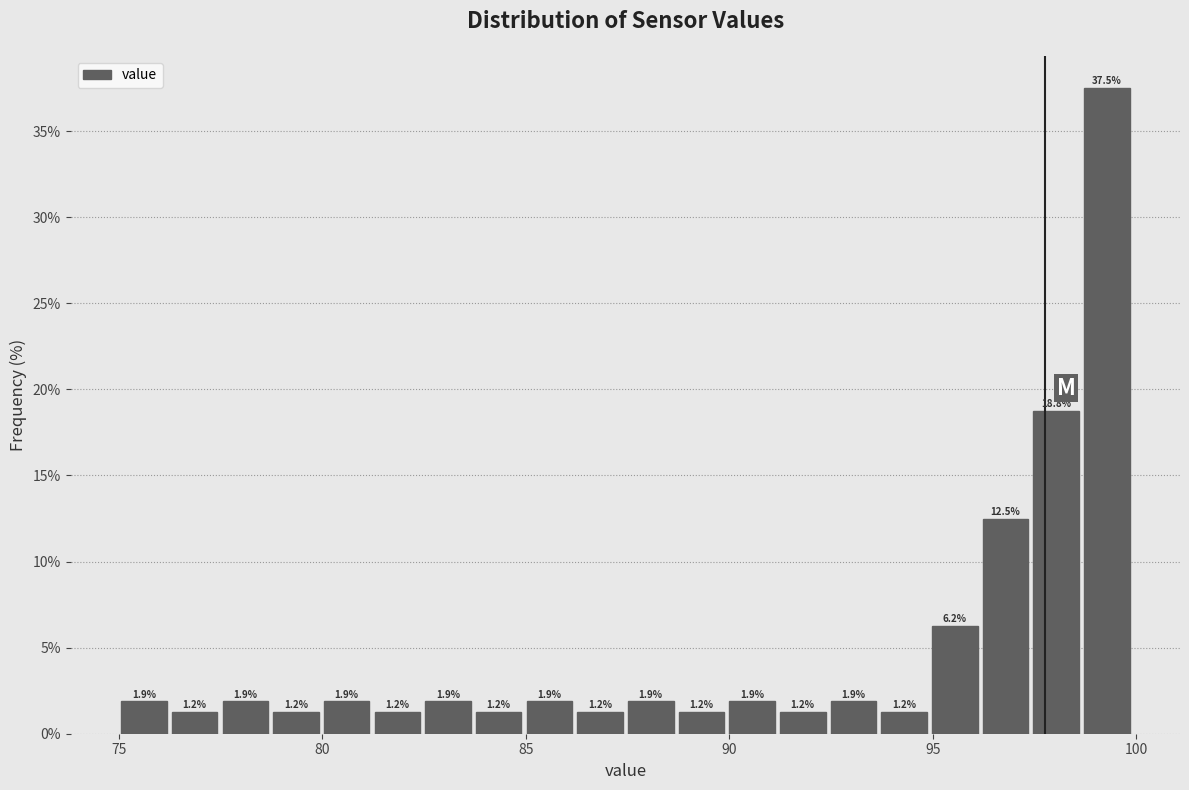

Around what value on the x-axis is the tallest bar? Give the approximate position of its centre, as read against the axis.

99.5